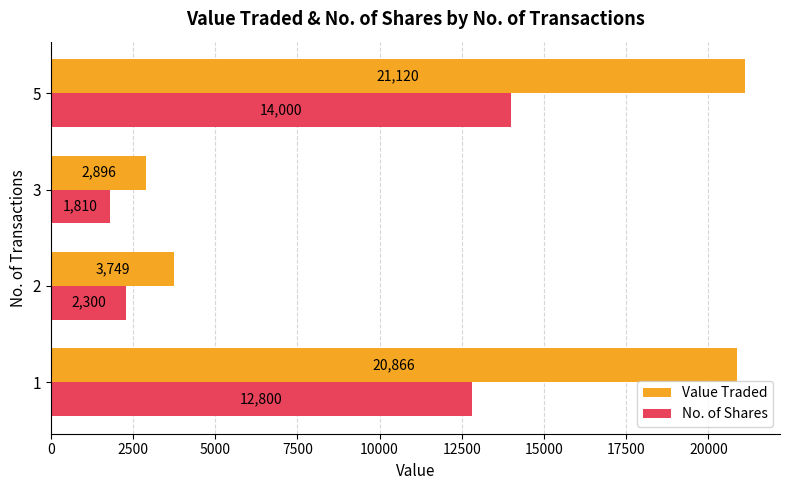

Which series has the largest range (max minus min)?

Value Traded